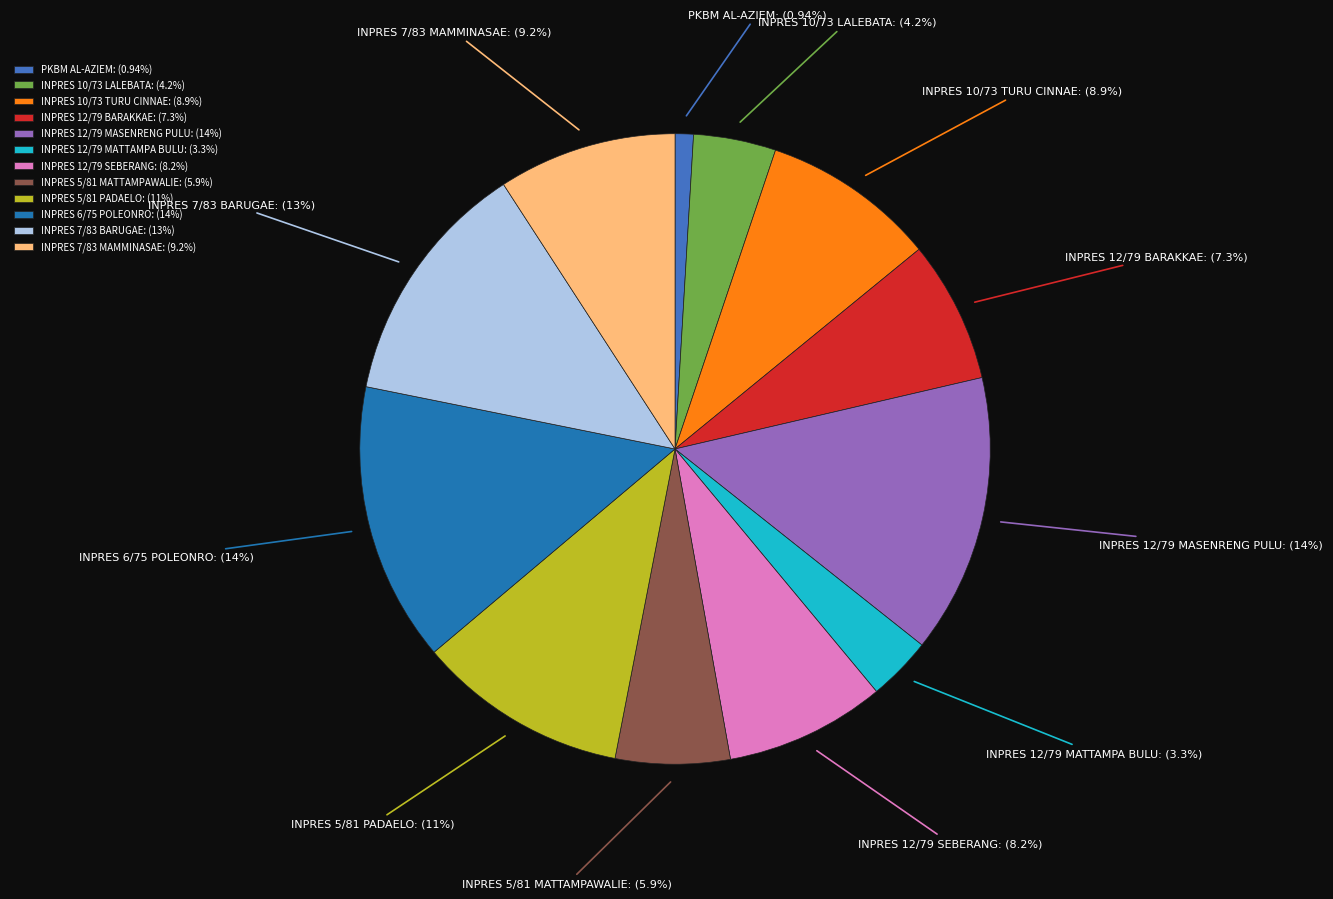

Is the sum of INPRES 10/73 LALEBATA and INPRES 12/79 SEBERANG greater than half?

No